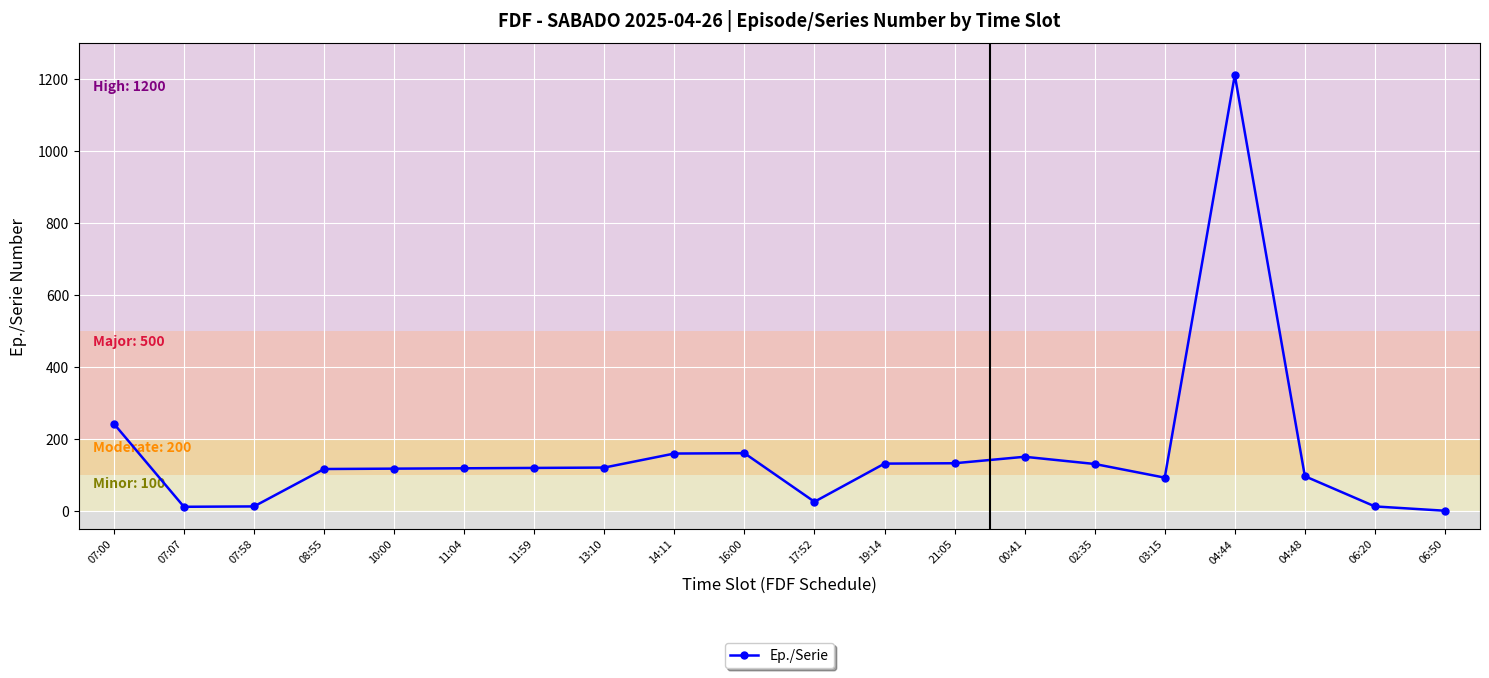

Which label corresponds to the smallest value in the chart?

06:50